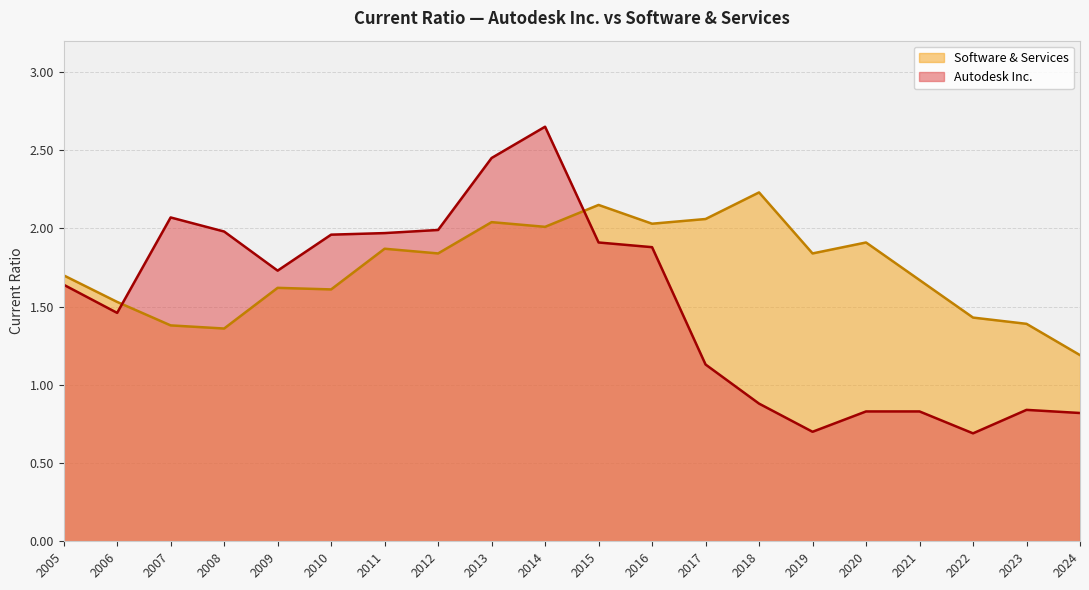

What is the approximate value of Software & Services at 2022?

1.4